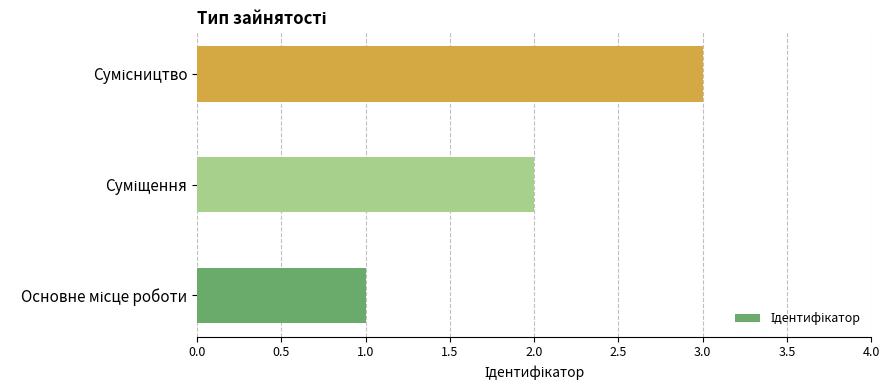

Are the bars horizontal?

Yes